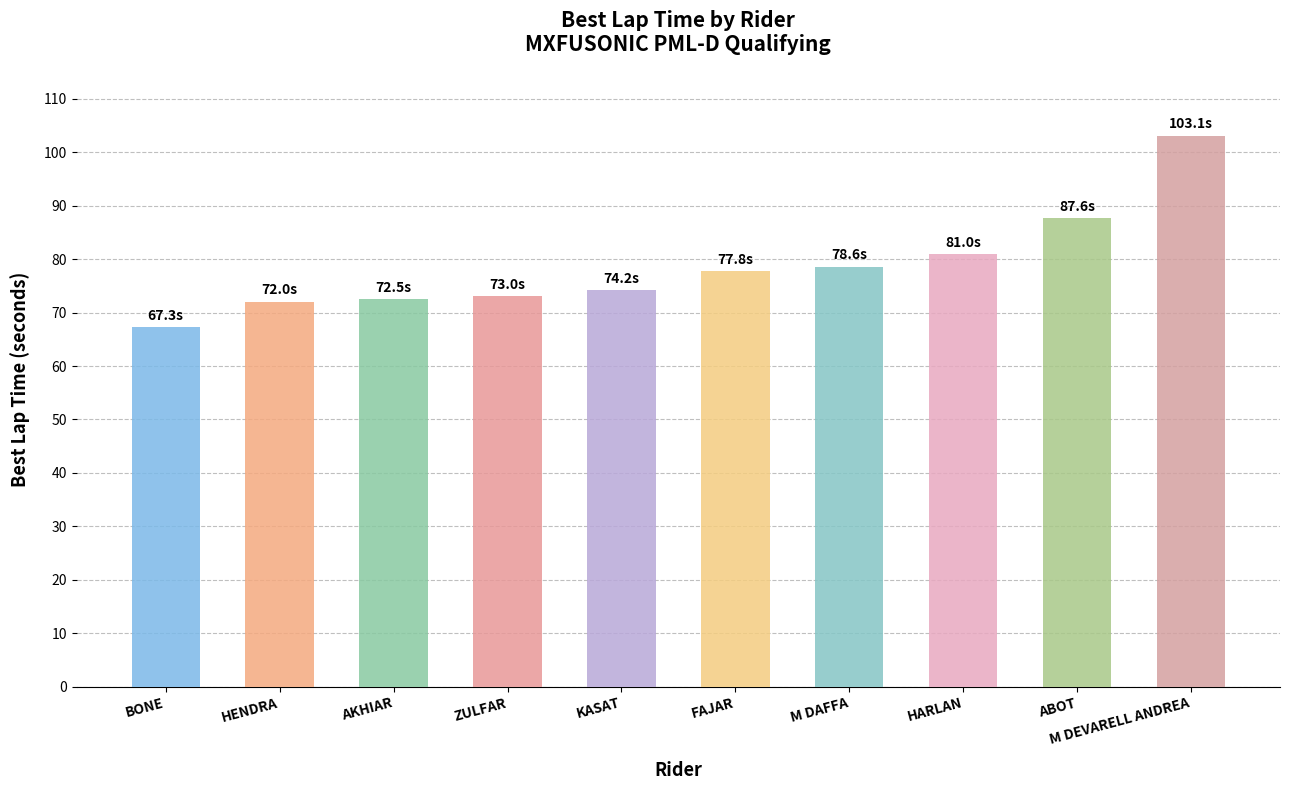

Count the number of data series in this chart.

1